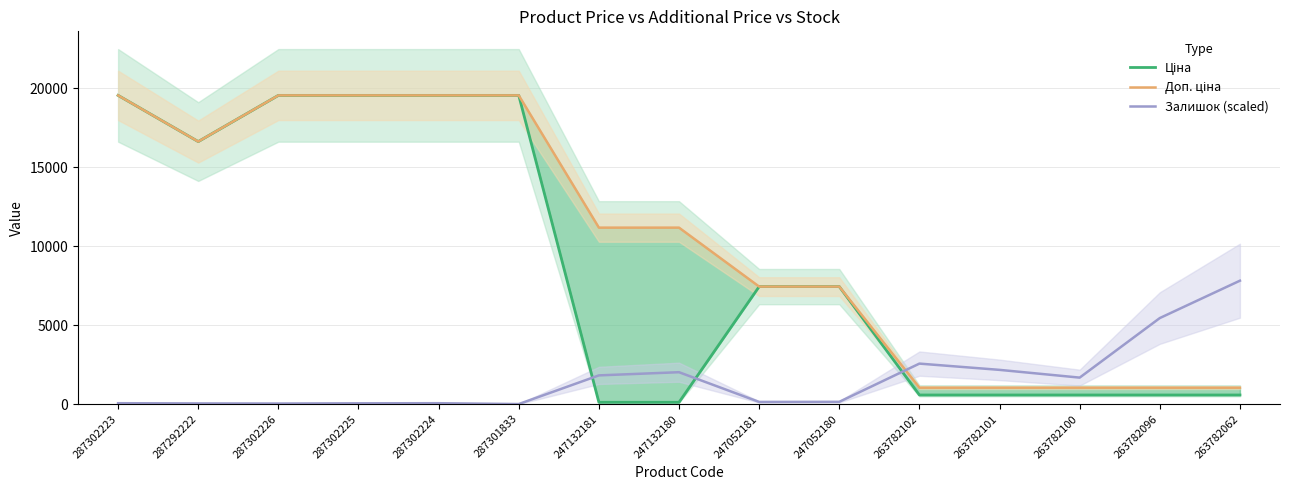

Which label corresponds to the largest value in the chart?

287302223